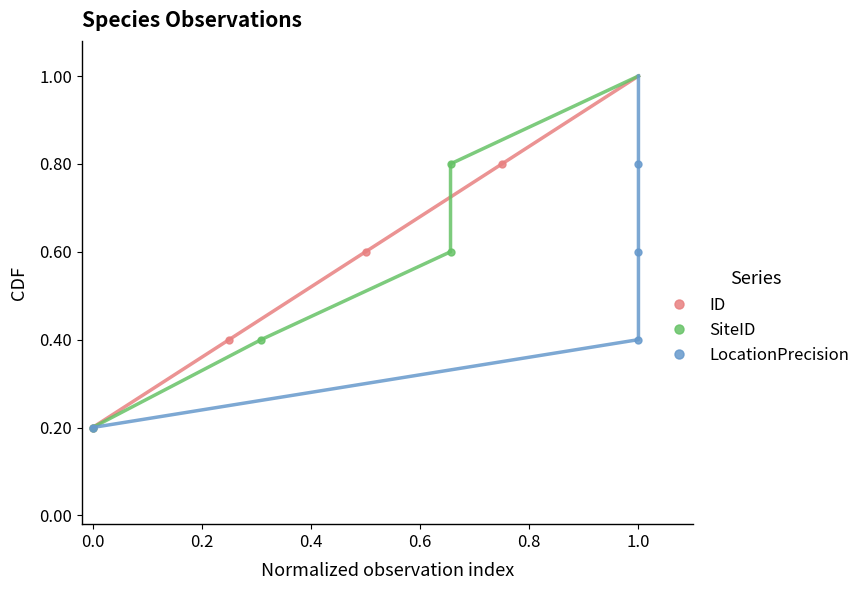

How many ID values are between 0 and 1?

4